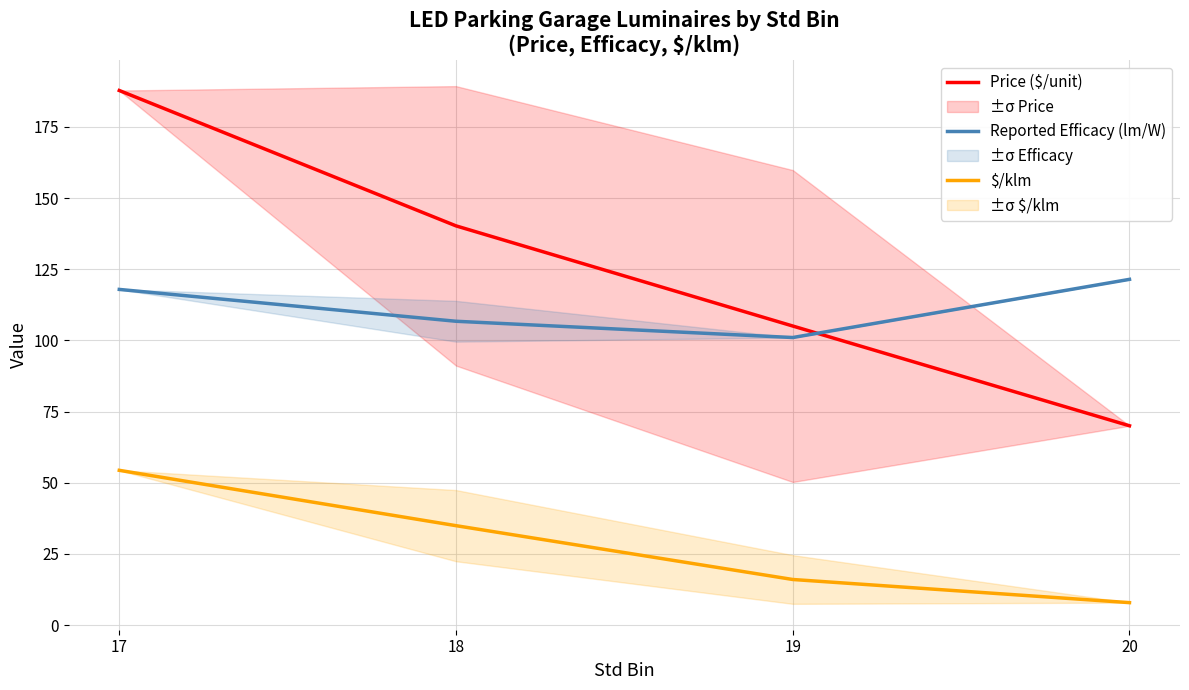

What is the difference between the maximum and minimum values in the Price ($/unit) series?

117.8